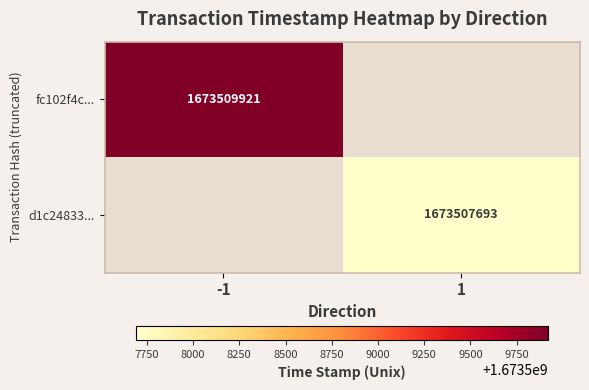

The d1c24833... series shows 1673507693 at 1. True or false?

True